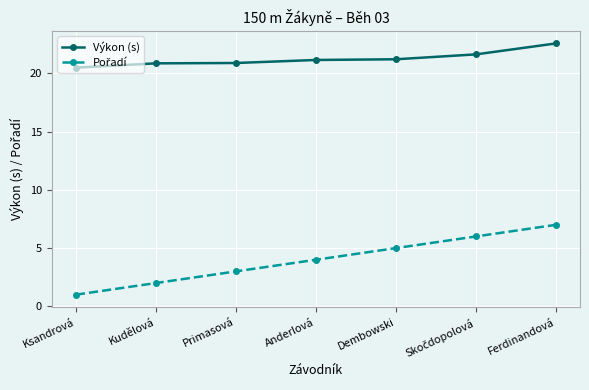

At how many categories does at least one series exceed 1?

7